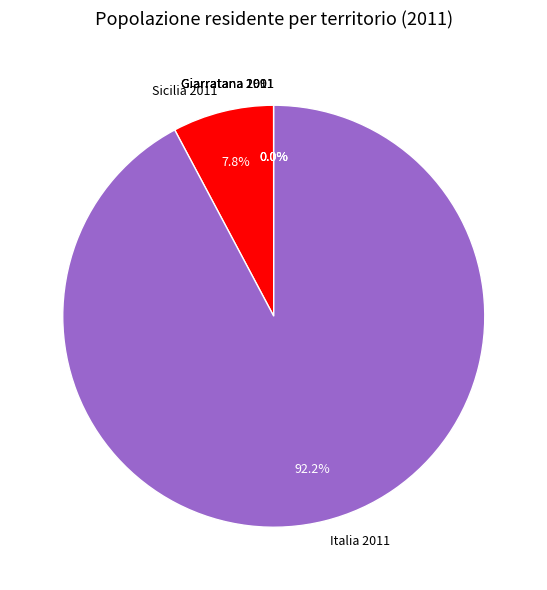

Which slice is the largest?

Italia 2011